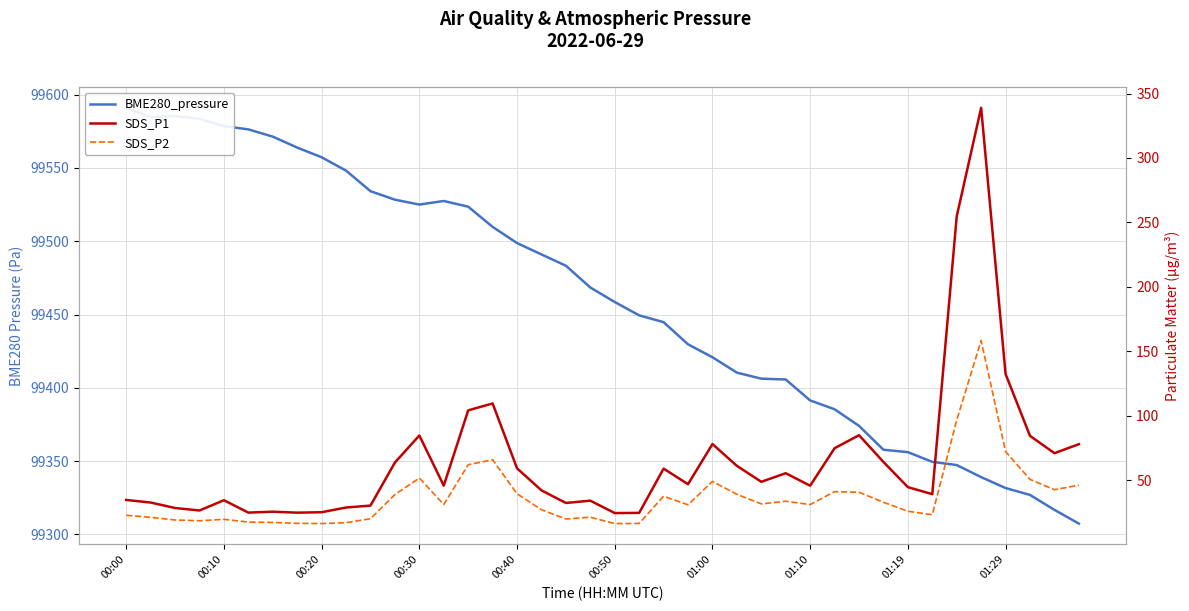

True or false: SDS_P1 has more than 2 points higher than both neighbors.

True